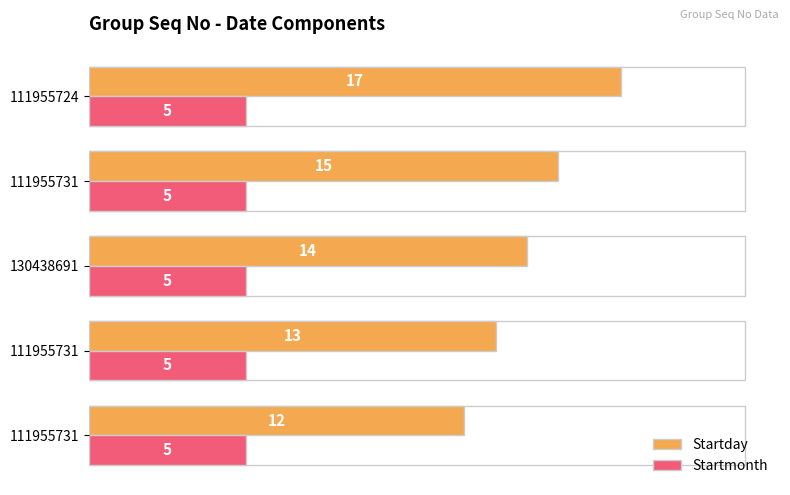

Count the number of categories in the chart.

5